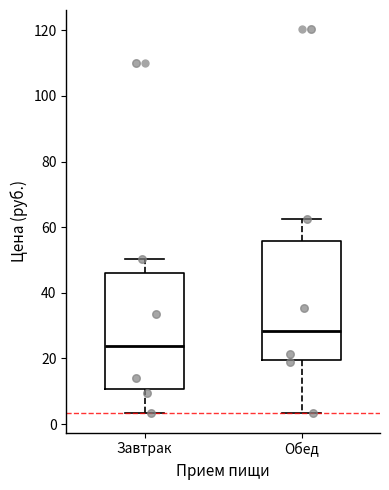

Where does the upper whisker of the box for Завтрак end on the y-axis? The values are not printed on the chart, so give them approximately, as read against the axis.

50